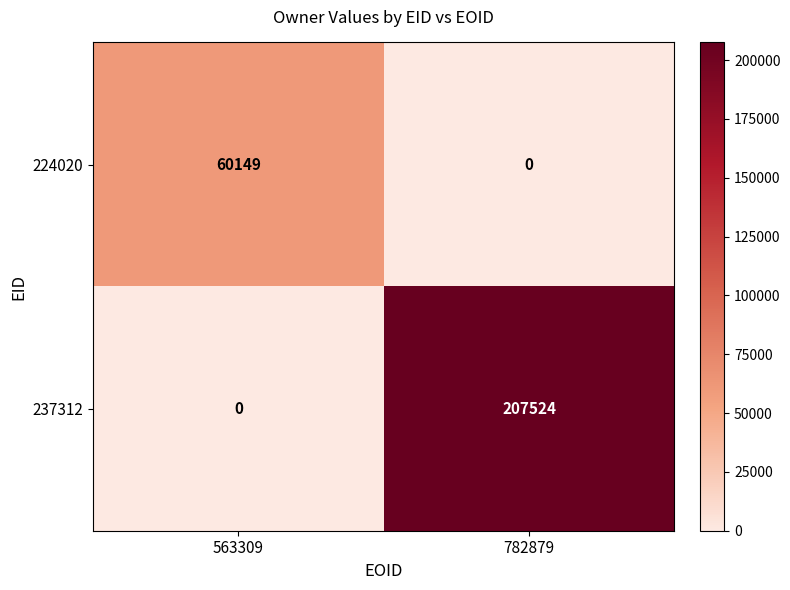

How many positive values does the 237312 series have?

1